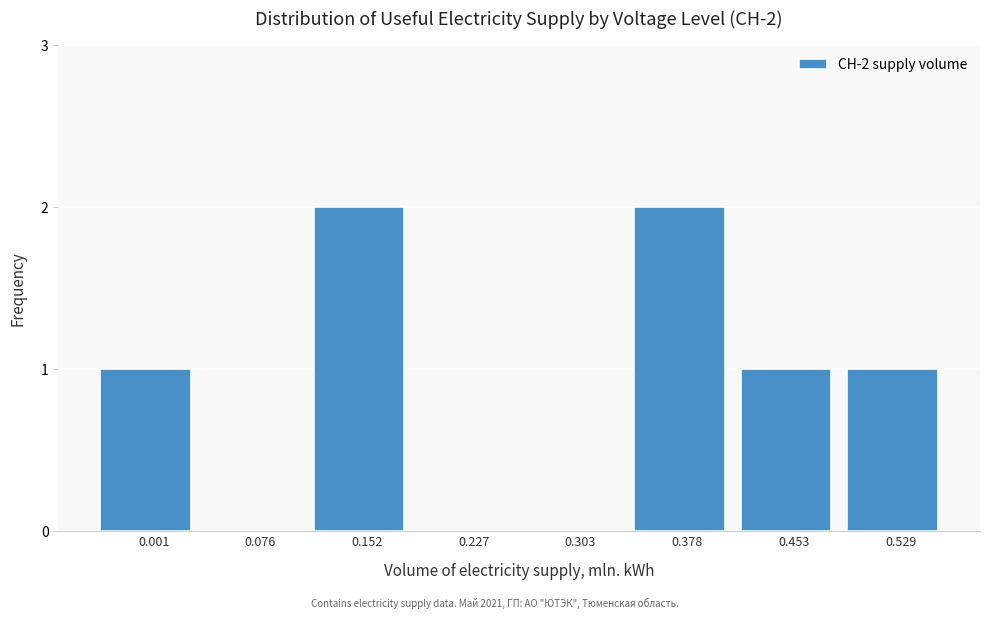

Reading left to right, transcribe all the data shown in this chart.

0.001=1	0.076=0	0.152=2	0.227=0	0.303=0	0.378=2	0.453=1	0.529=1